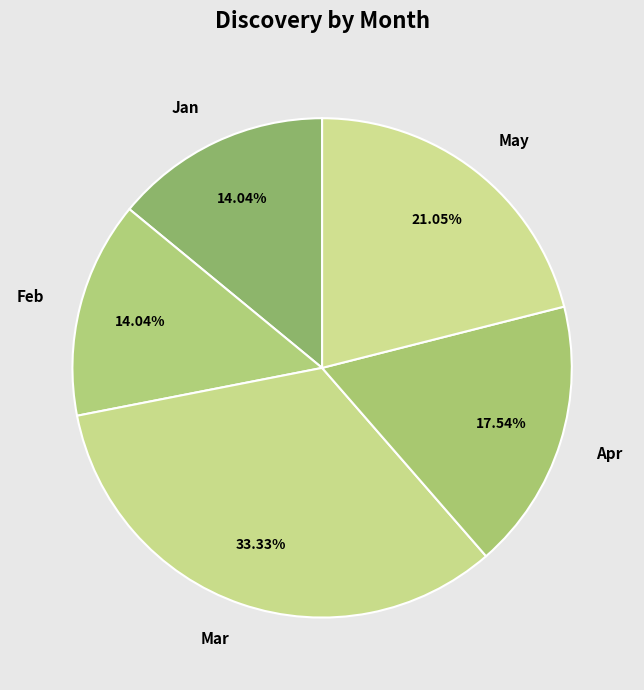

Which category has the biggest portion of the pie?

Mar